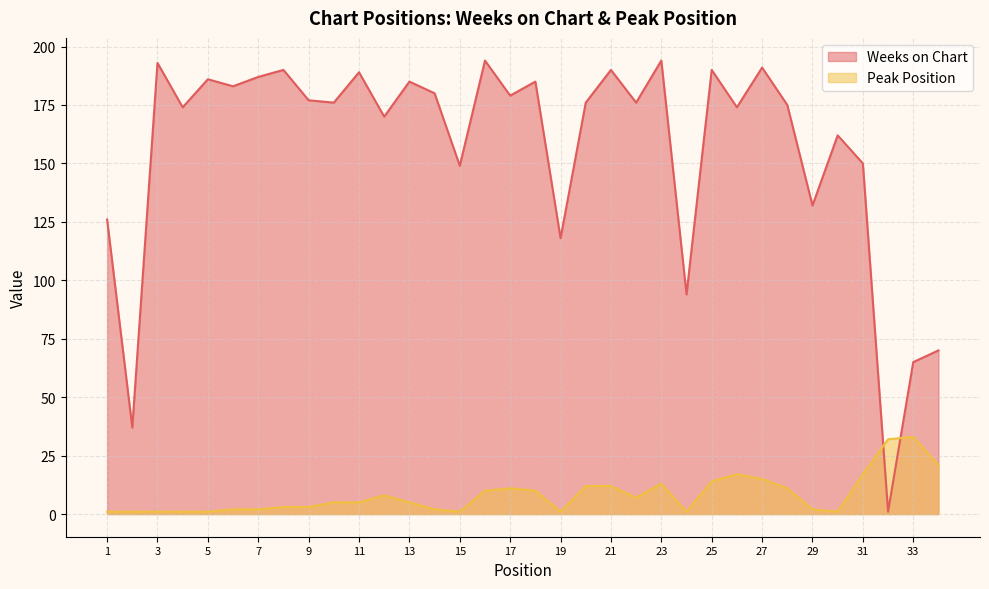

Which series has the widest spread of values?

Weeks on Chart